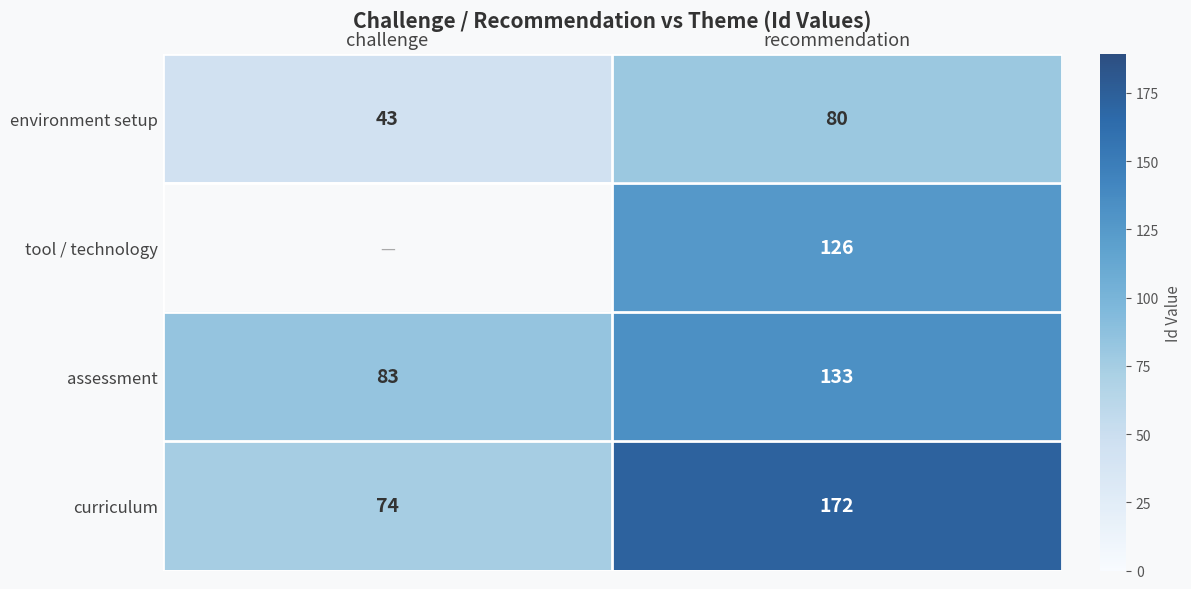

What is the spread (max minus min) of values at recommendation?

92